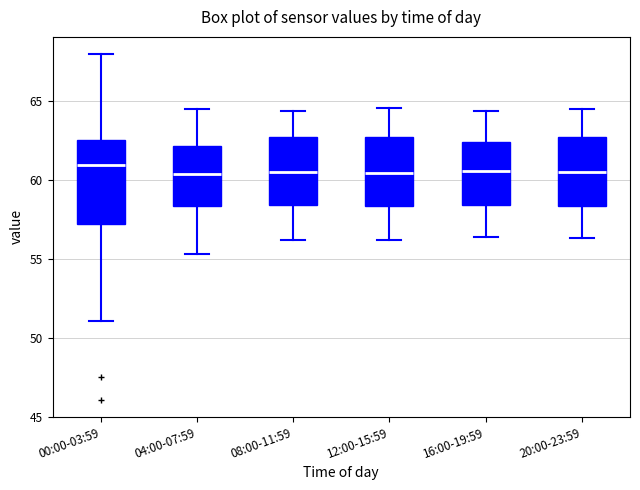

Where is the upper edge of the box for 16:00-19:59 on the y-axis? The values are not printed on the chart, so give them approximately, as read against the axis.

62.5